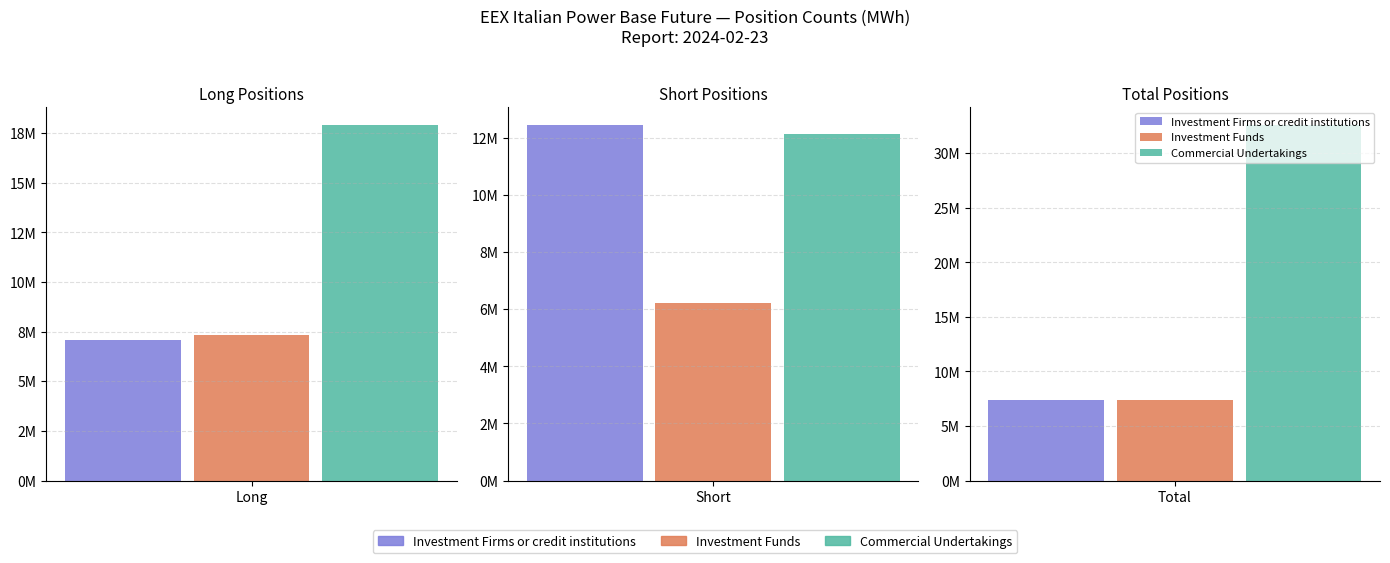

Is the value of Investment Funds at Short greater than the value of Investment Firms or credit institutions at Short?

No